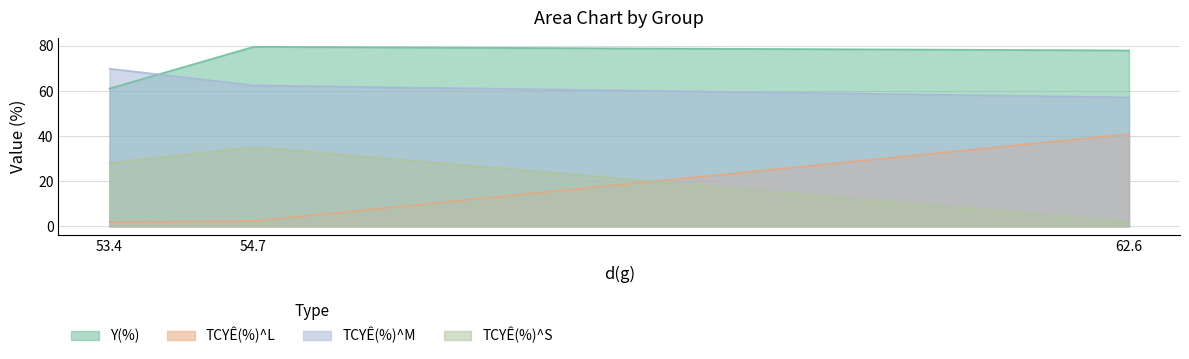

How many distinct data groups are displayed?

4